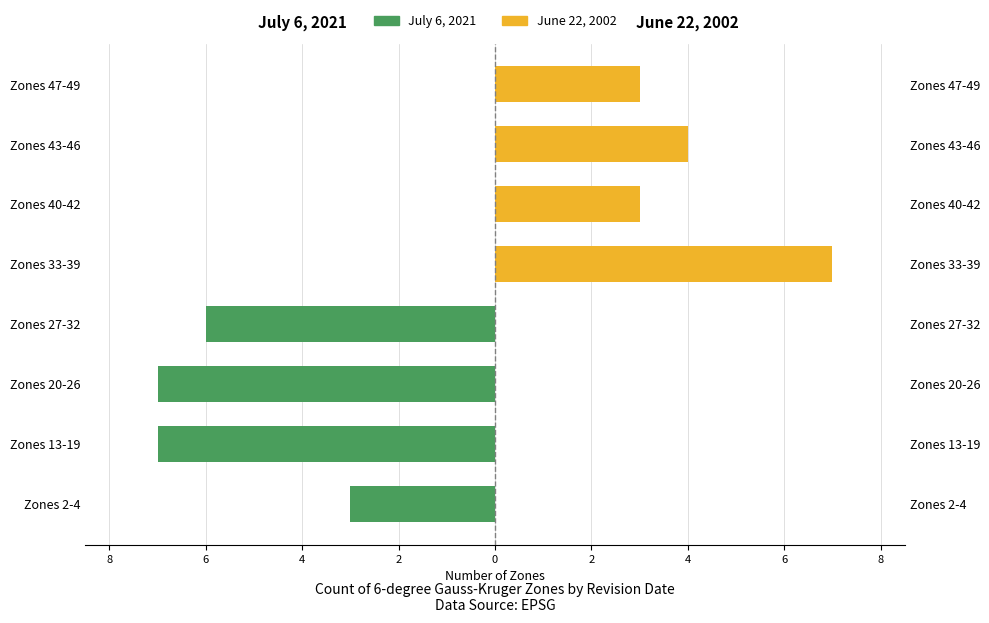

The value of June 22, 2002 at Zones 2-4 is -3. True or false?

False